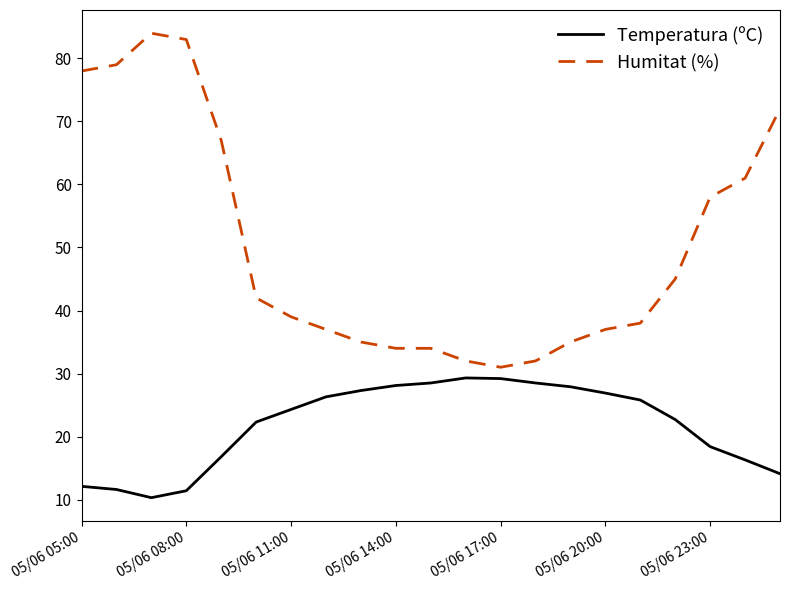

True or false: Humitat (%) and Temperatura (ºC) cross at least once.

False